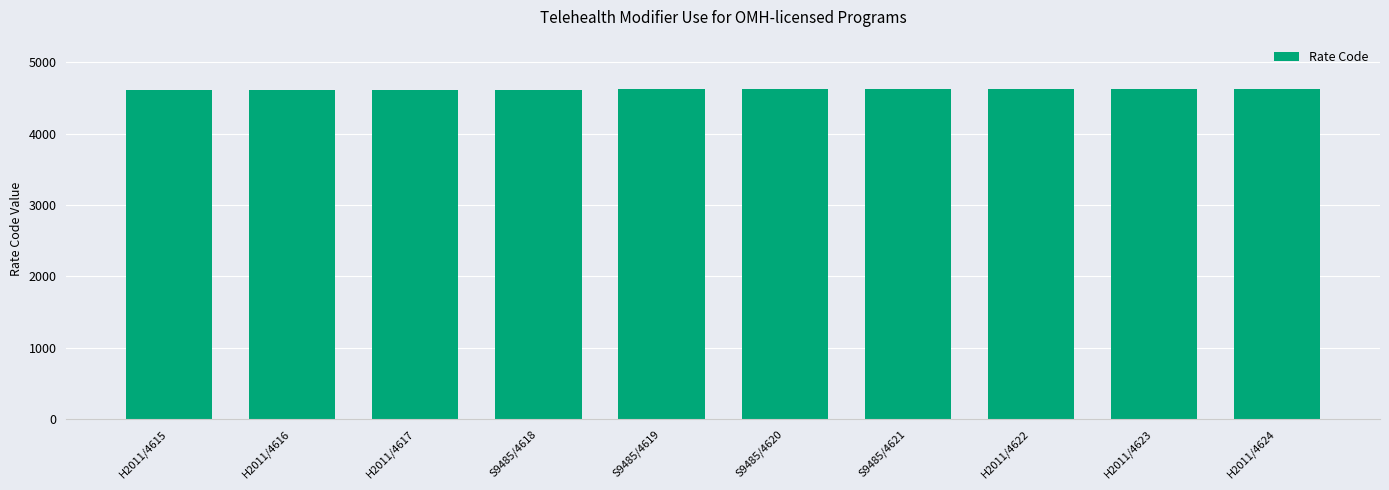

How many bars are there in total?

10